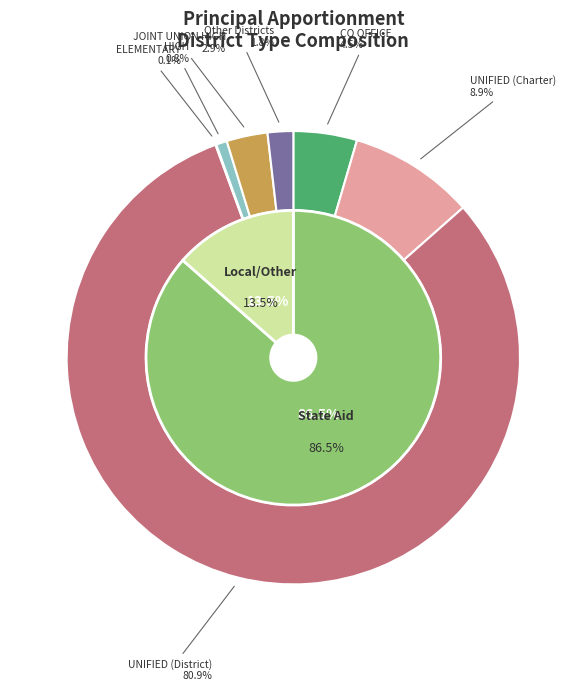

Count the number of slices in the pie.

7